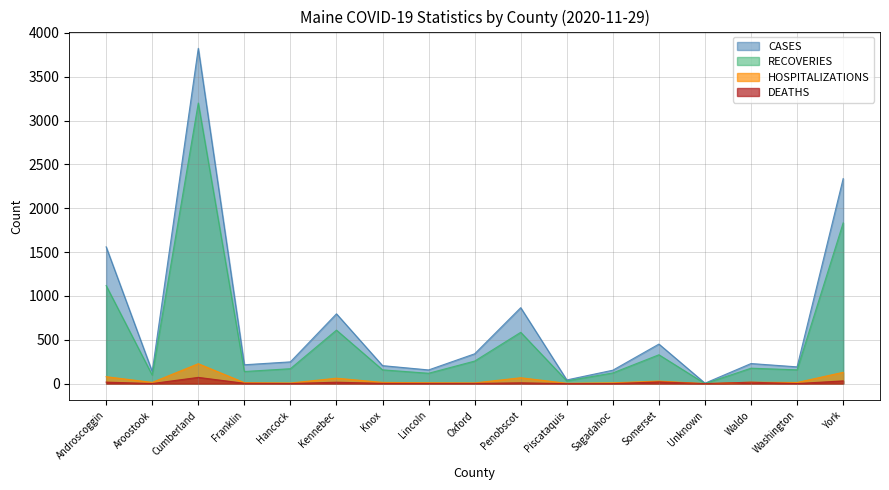

Which series has the largest total across all categories?

CASES